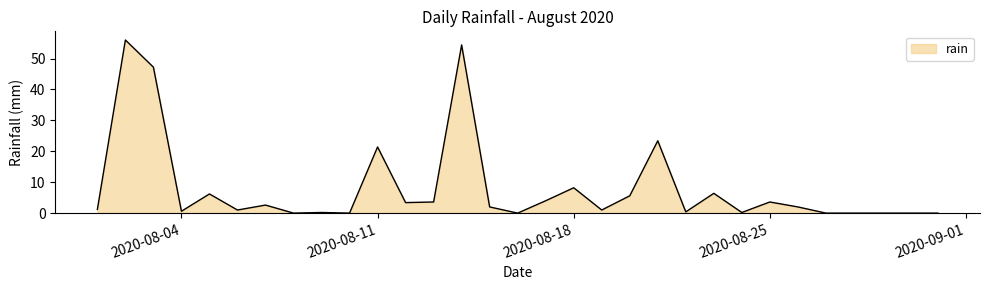

What is the difference between the maximum and minimum values?

56.0